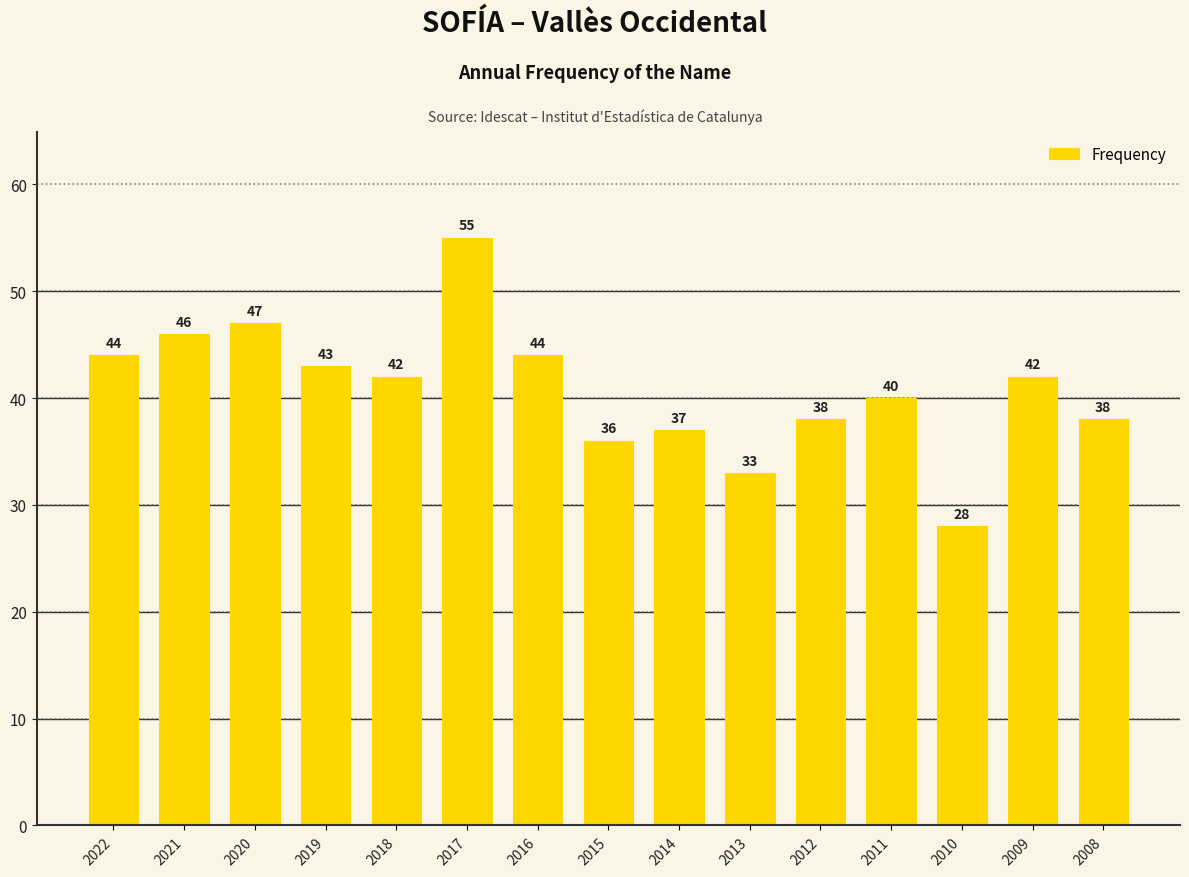

What is the change in value from 2019 to 2017?

+12